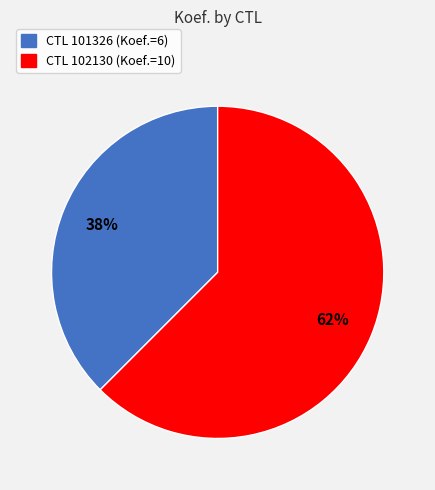

To the nearest percent, what is the average slice percentage?

50%